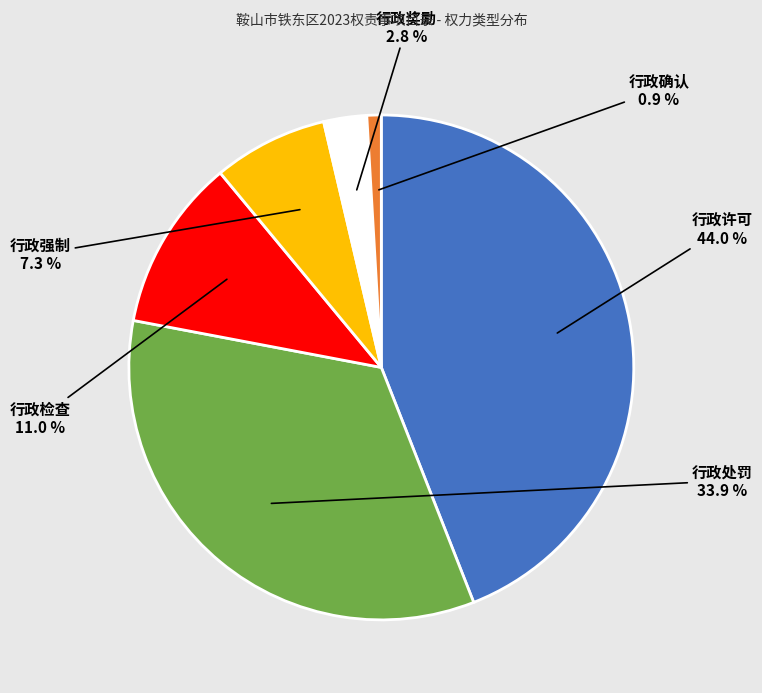

Which slice is the largest?

行政许可